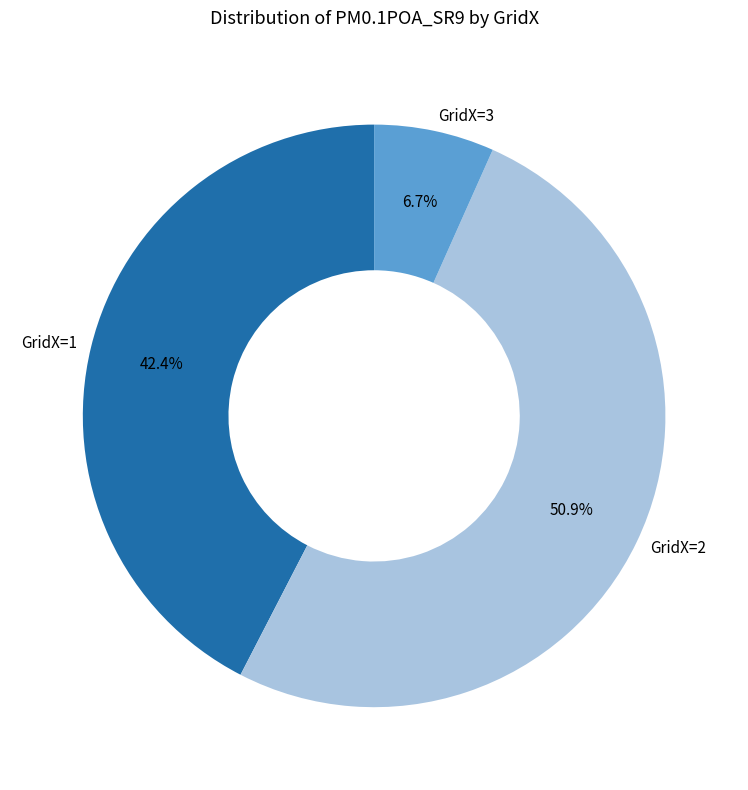

Is there a majority slice in this chart?

Yes